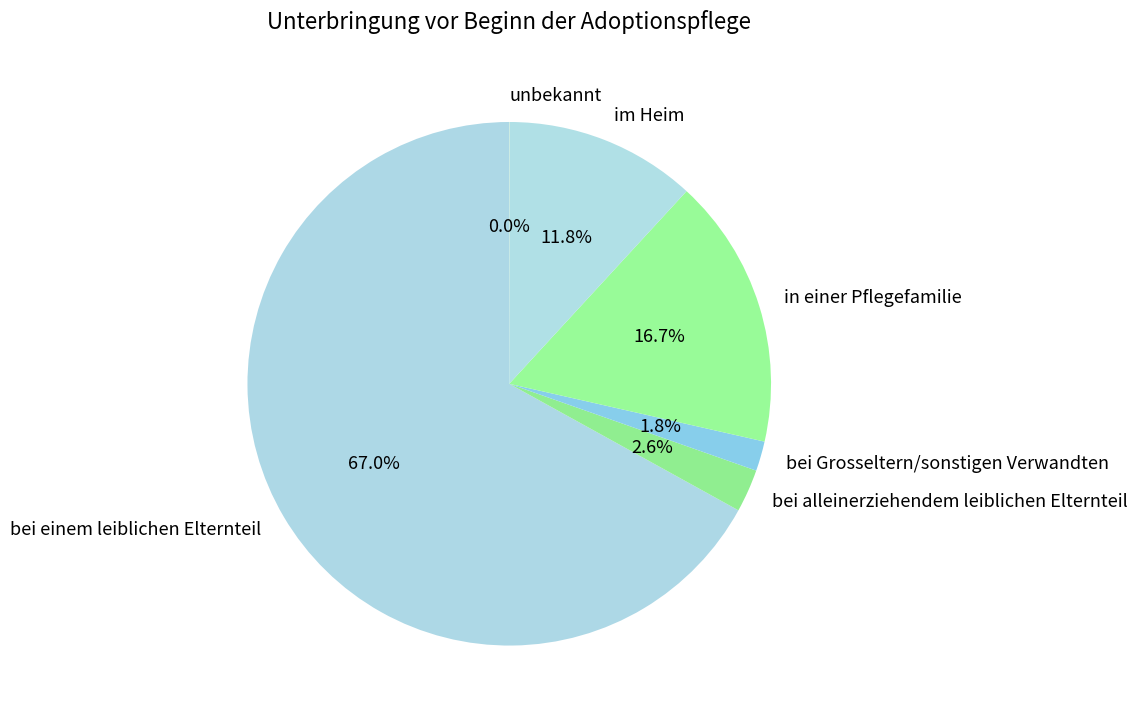

Which category has the biggest portion of the pie?

bei einem leiblichen Elternteil